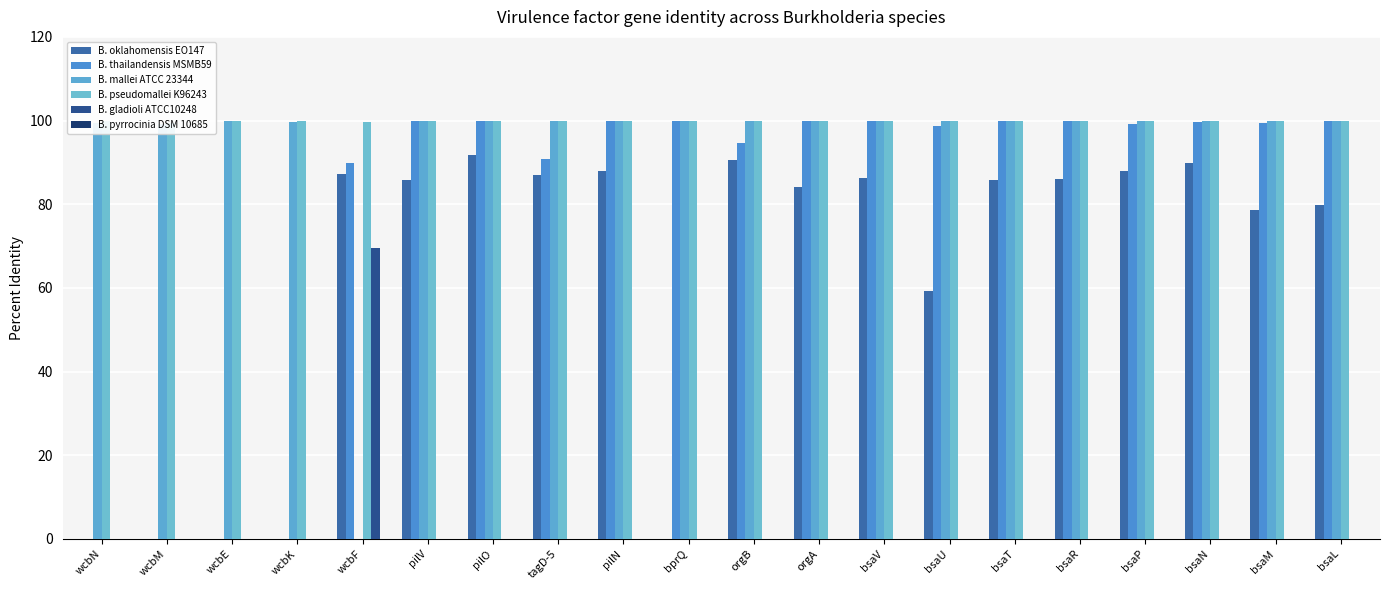

At which label does B. oklahomensis EO147 reach its minimum?

wcbN